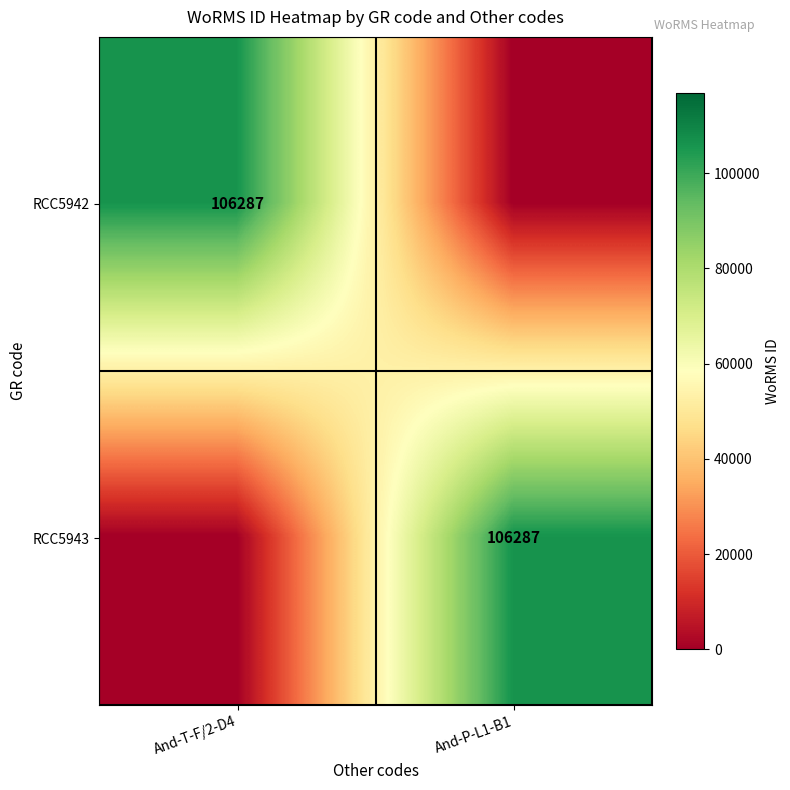

The RCC5942 series shows 32619 at And-T-F/2-D4. True or false?

False